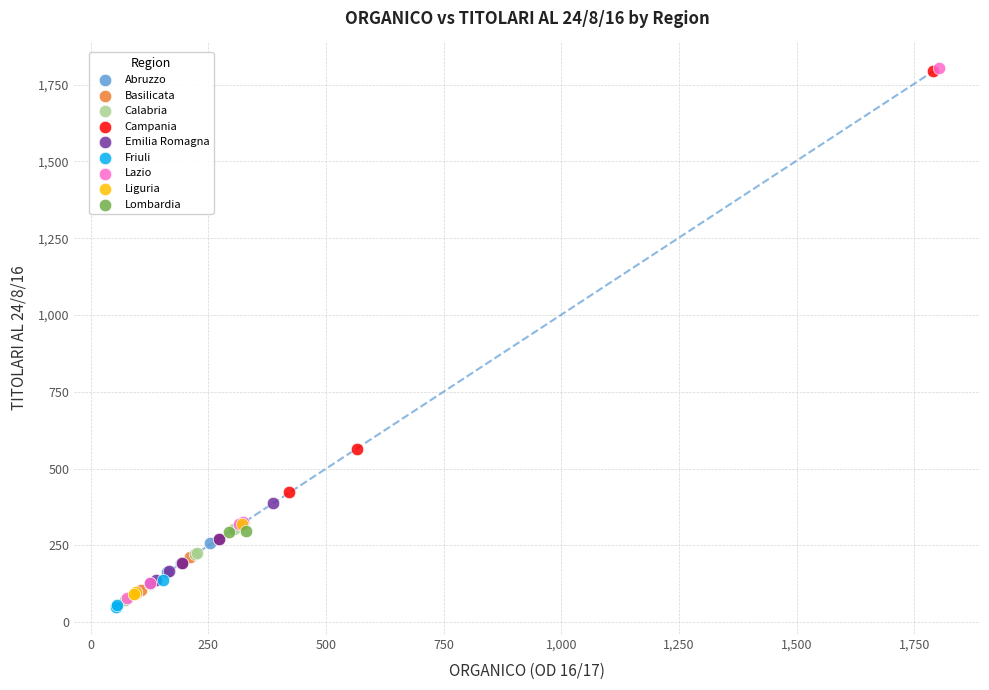

Which series has the widest spread of Y values?

Lazio